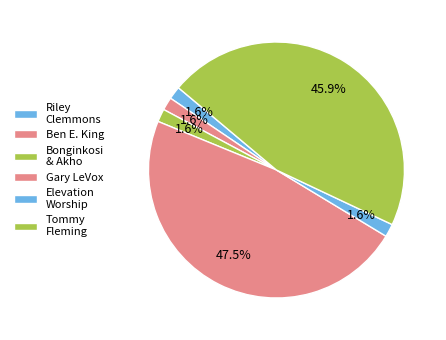

Is it true that Bonginkosi & Akho is 2% of the pie?

True